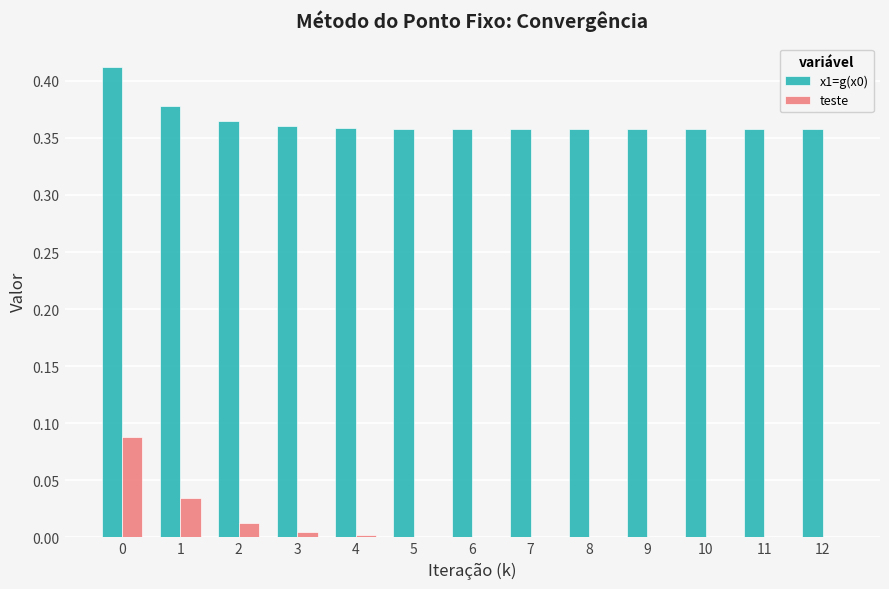

Between 1 and 9, which series saw the biggest shift?

teste